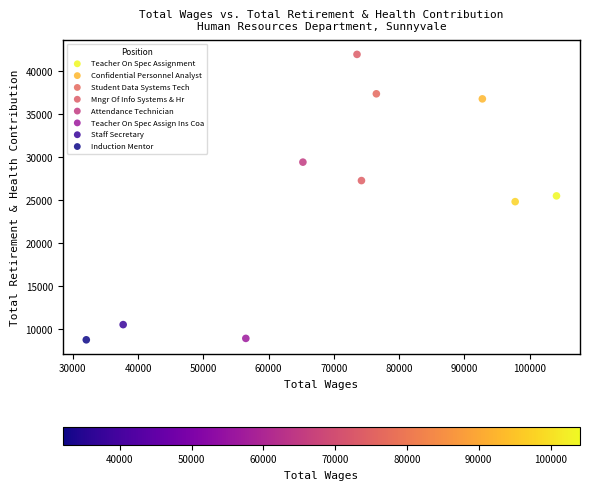

Which series reaches the maximum Y coordinate?

Mngr Of Info Systems & Hr